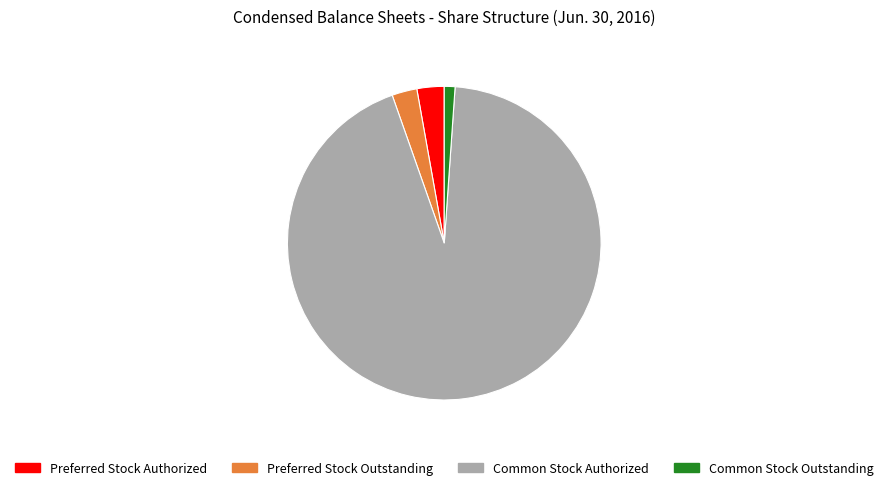

Which slice is the smallest?

Common Stock Outstanding